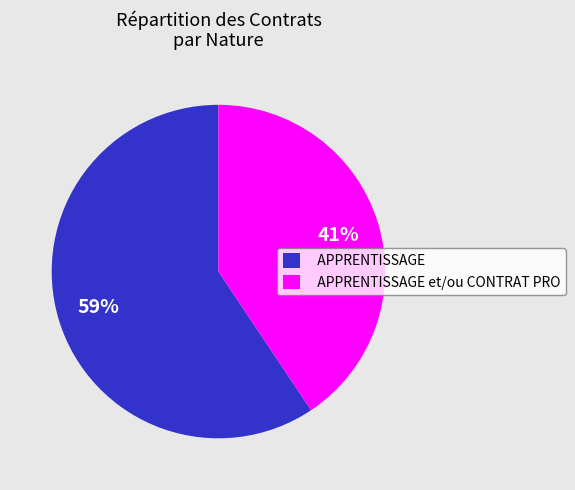

How many segments does this pie chart have?

2